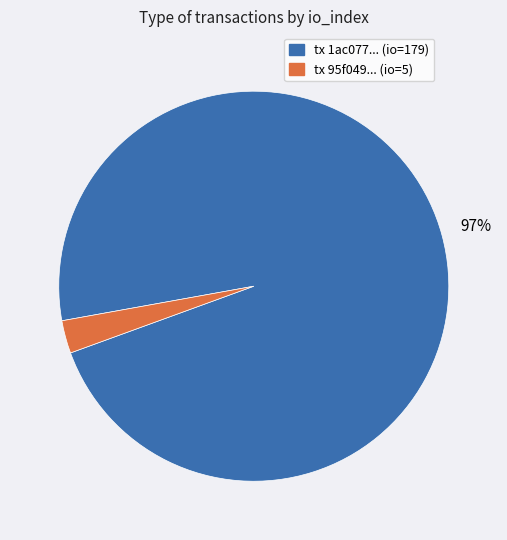

Is there a majority slice in this chart?

Yes